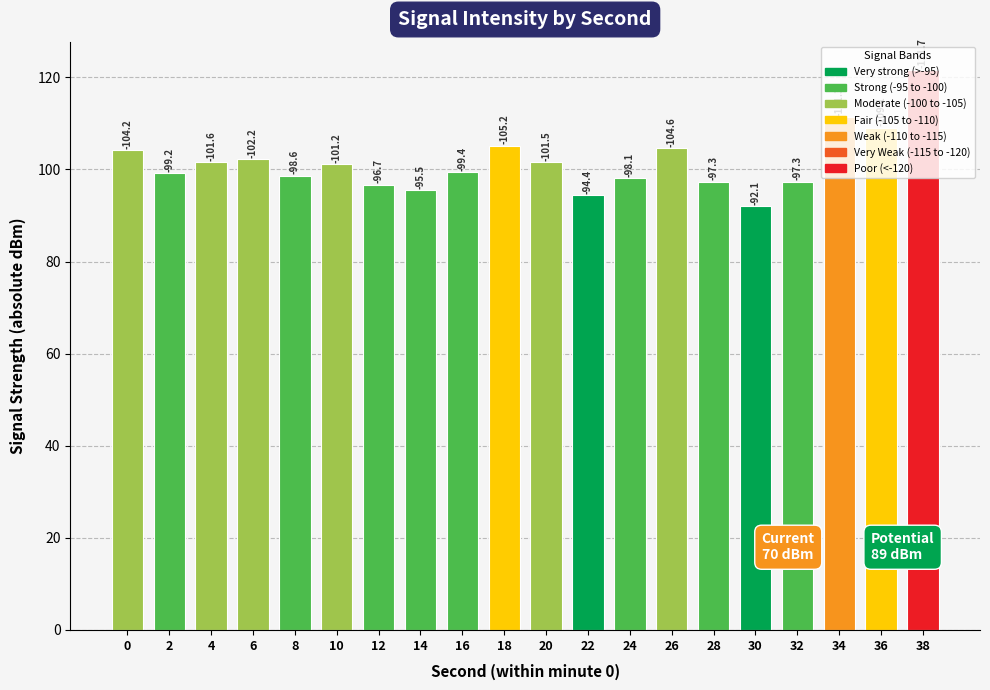

Does the chart contain stacked bars?

No